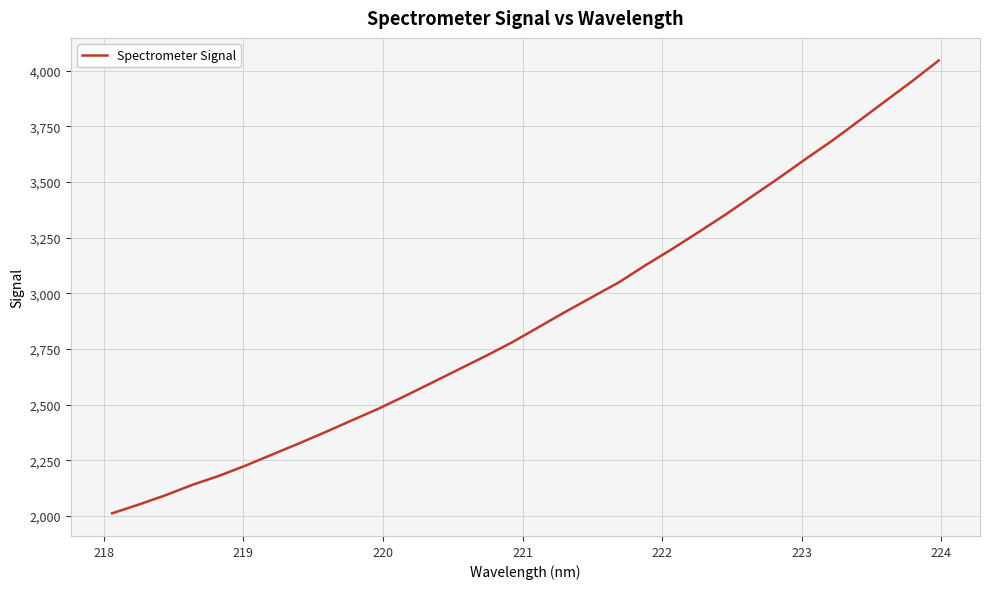

How many categories are shown in the chart?

32